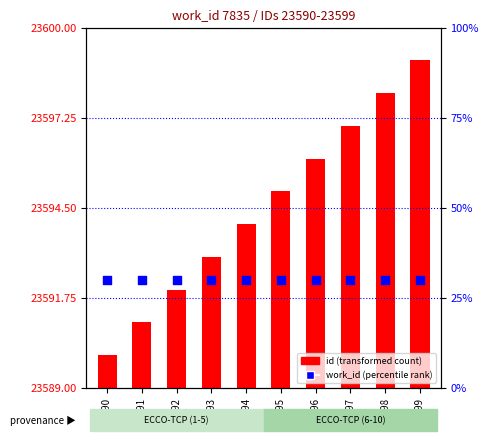

Which series has the largest Y range (max minus min)?

id (transformed count)